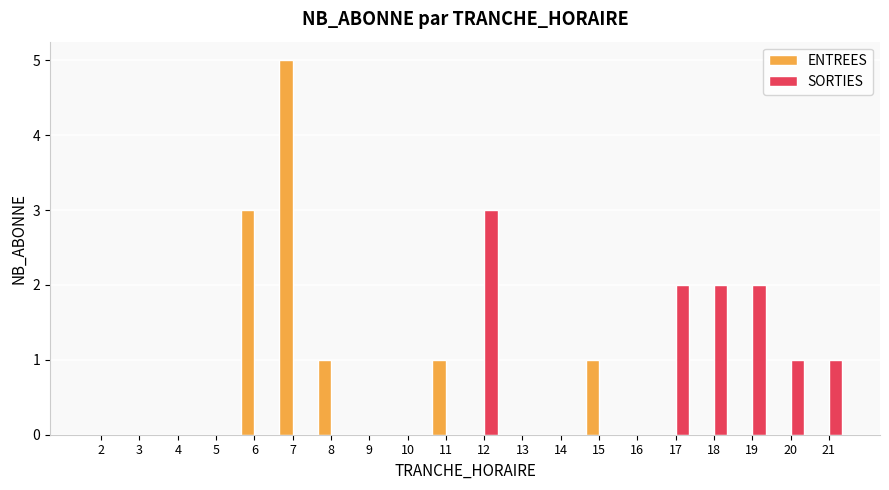

Reading left to right, list all the values displayed in this chart.

ENTREES: 2=0	3=0	4=0	5=0	6=3	7=5	8=1	9=0	10=0	11=1	12=0	13=0	14=0	15=1	16=0	17=0	18=0	19=0	20=0	21=0
SORTIES: 2=0	3=0	4=0	5=0	6=0	7=0	8=0	9=0	10=0	11=0	12=3	13=0	14=0	15=0	16=0	17=2	18=2	19=2	20=1	21=1